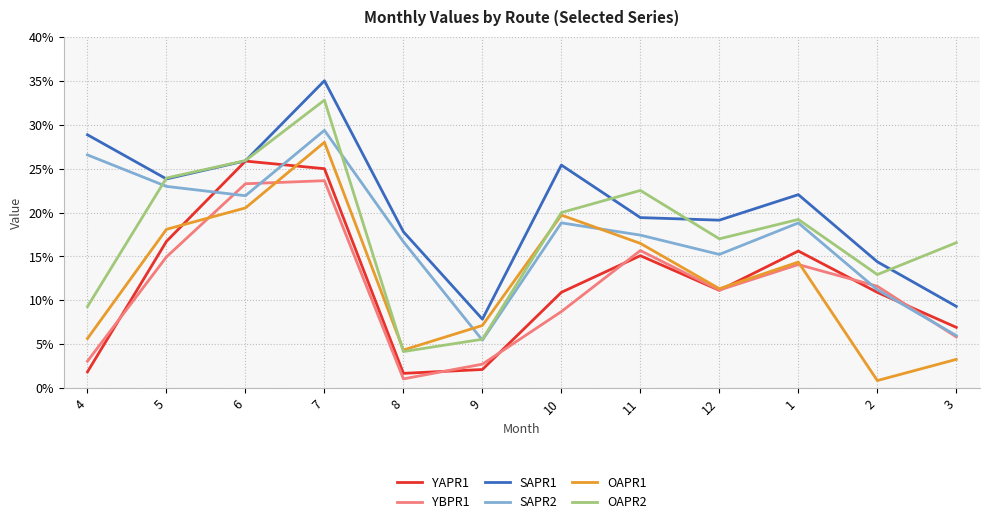

True or false: OAPR1 and SAPR2 cross at least once.

True